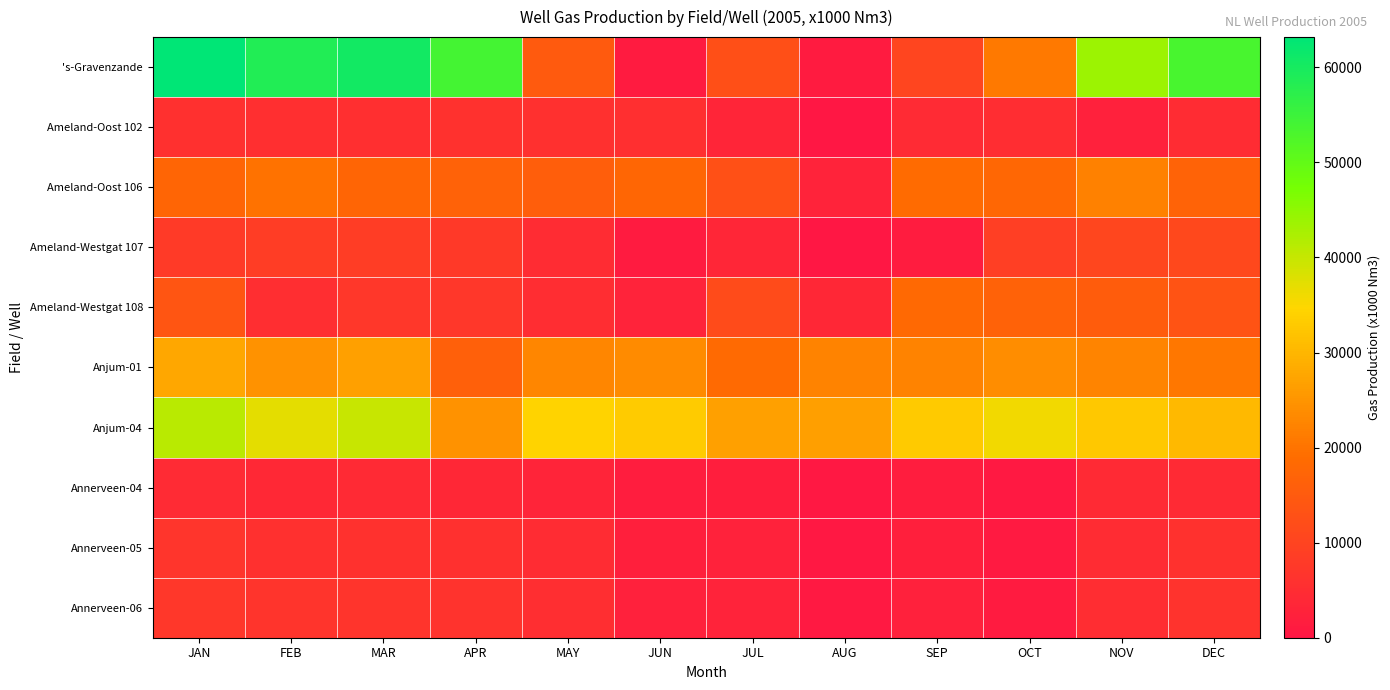

Reading right to left, list all the values displayed in this chart.

's-Gravenzande: DEC=53501.7	NOV=43868.2	OCT=20966.8	SEP=10319.2	AUG=1170.2	JUL=12523.4	JUN=1230.1	MAY=15005.4	APR=53996.5	MAR=60506.5	FEB=58565.1	JAN=63177.4
Ameland-Oost 102: DEC=4823.8	NOV=2359.9	OCT=5106.7	SEP=4498.4	AUG=0.0	JUL=3292.4	JUN=5509.7	MAY=5727.6	APR=5952.8	MAR=5536.3	FEB=5530.9	JAN=5915.6
Ameland-Oost 106: DEC=16941.1	NOV=22180.1	OCT=17978.7	SEP=18693.1	AUG=2887.7	JUL=12626.9	JUN=17649.2	MAY=16006.5	APR=16542.9	MAR=17358.2	FEB=19834.3	JAN=17317.1
Ameland-Westgat 107: DEC=10865.1	NOV=10436.7	OCT=9058.5	SEP=1311.3	AUG=111.4	JUL=3511.7	JUN=1045.0	MAY=4755.7	APR=7744.9	MAR=8616.2	FEB=8464.4	JAN=8011.7
Ameland-Westgat 108: DEC=13517.8	NOV=15514.3	OCT=16603.9	SEP=18167.5	AUG=3798.3	JUL=11773.6	JUN=2892.8	MAY=5084.8	APR=7230.6	MAR=7244.7	FEB=5372.3	JAN=13983.6
Anjum-01: DEC=20690.5	NOV=22575.2	OCT=23864.3	SEP=22289.0	AUG=22239.1	JUL=18404.0	JUN=23556.9	MAY=22736.4	APR=16214.7	MAR=26720.8	FEB=24457.5	JAN=27872.4
Anjum-04: DEC=30540.2	NOV=32665.9	OCT=35811.9	SEP=32845.5	AUG=26551.8	JUL=26880.4	JUN=33162.7	MAY=34340.3	APR=24444.6	MAR=39767.8	FEB=37230.0	JAN=41133.5
Annerveen-04: DEC=4214.6	NOV=4237.7	OCT=669.0	SEP=1482.5	AUG=342.0	JUL=1843.3	JUN=1525.1	MAY=3186.5	APR=3919.9	MAR=4274.4	FEB=4134.5	JAN=4522.0
Annerveen-05: DEC=6020.8	NOV=4723.8	OCT=955.7	SEP=2117.8	AUG=488.6	JUL=2633.3	JUN=2178.7	MAY=4884.8	APR=5739.8	MAR=6028.4	FEB=5906.4	JAN=6872.6
Annerveen-06: DEC=6351.2	NOV=5032.8	OCT=1051.2	SEP=2329.6	AUG=537.4	JUL=2896.7	JUN=2396.6	MAY=5386.7	APR=6313.8	MAR=6631.3	FEB=6497.0	JAN=7271.1